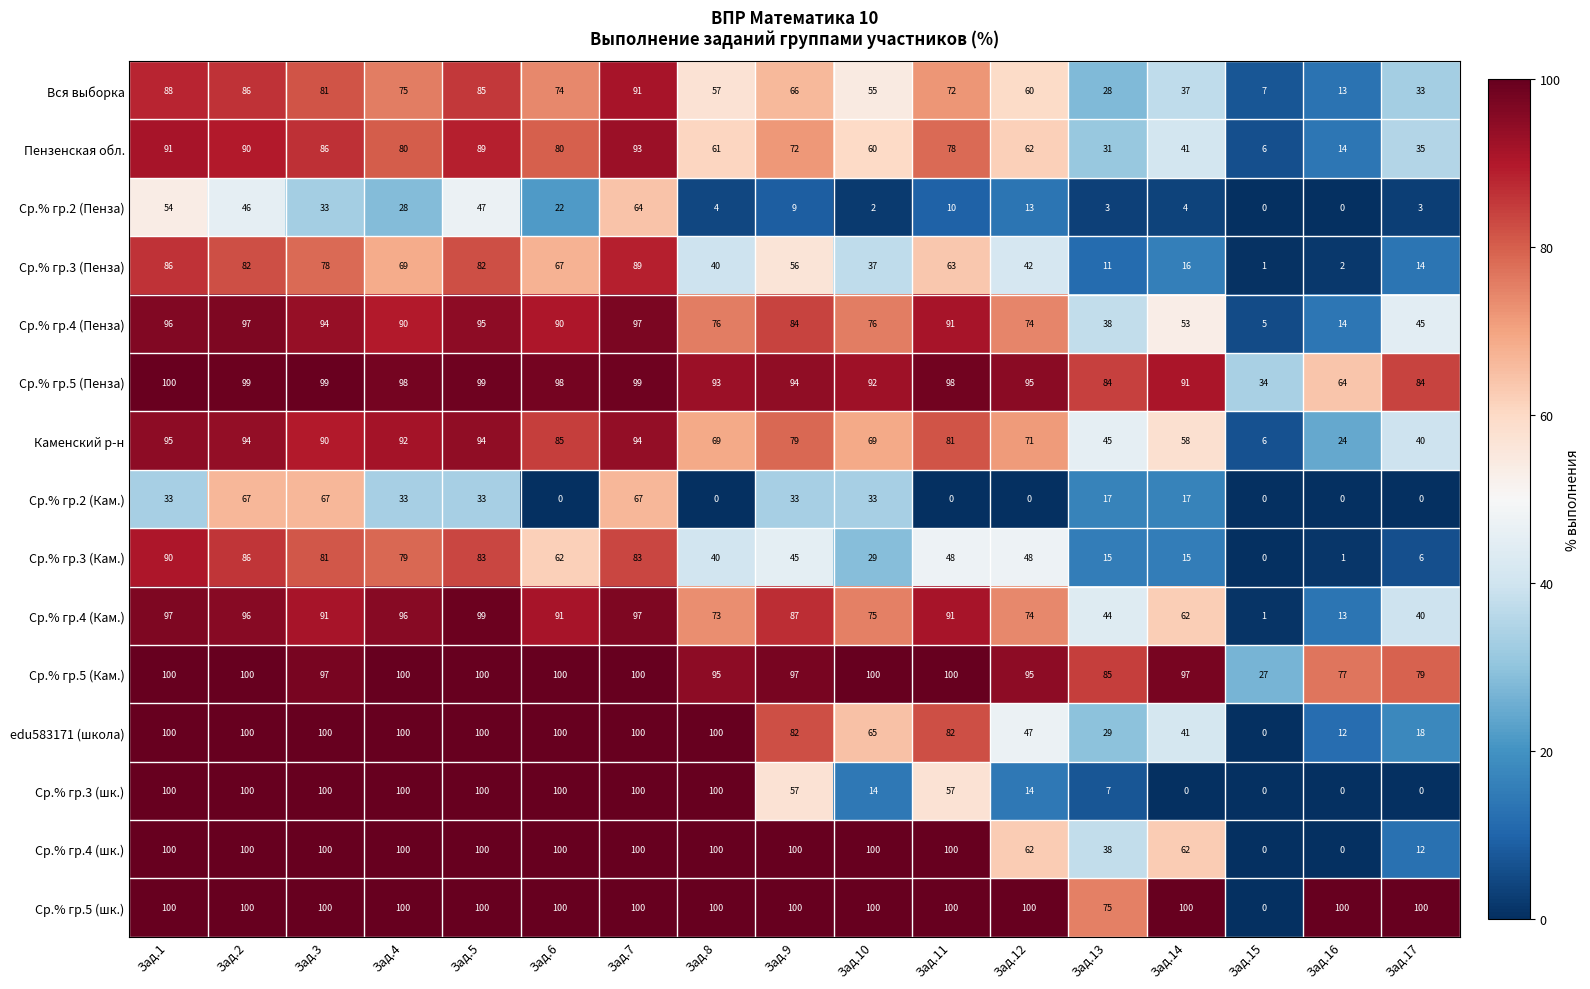

Where does the Ср.% гр.3 (Кам.) series first go above 48?

Зад.1